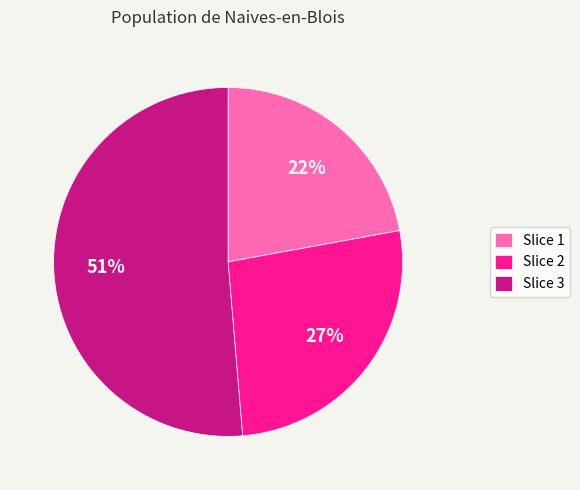

What is the smallest slice in the pie chart?

Slice 1